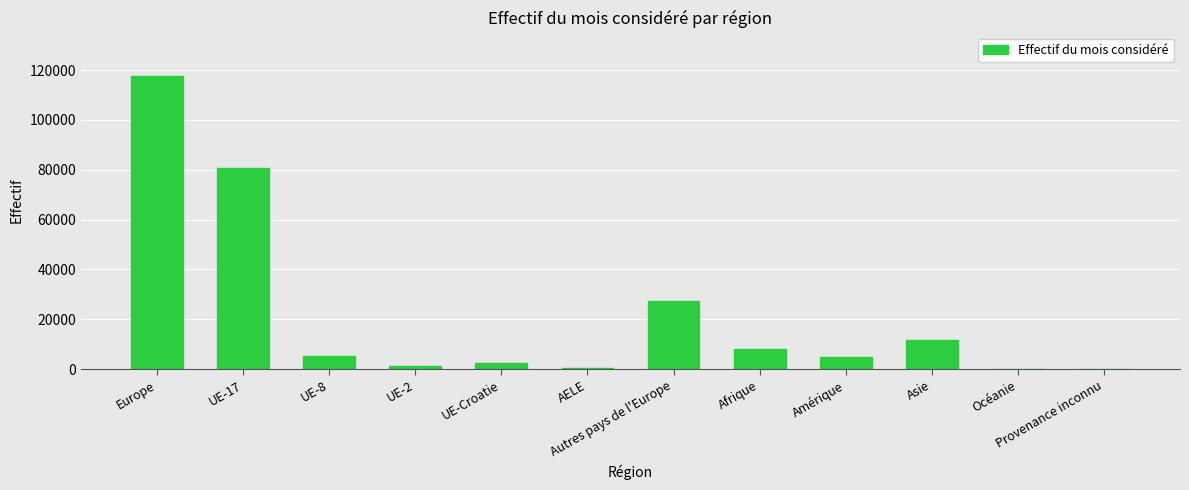

What is the greatest value displayed?

117490